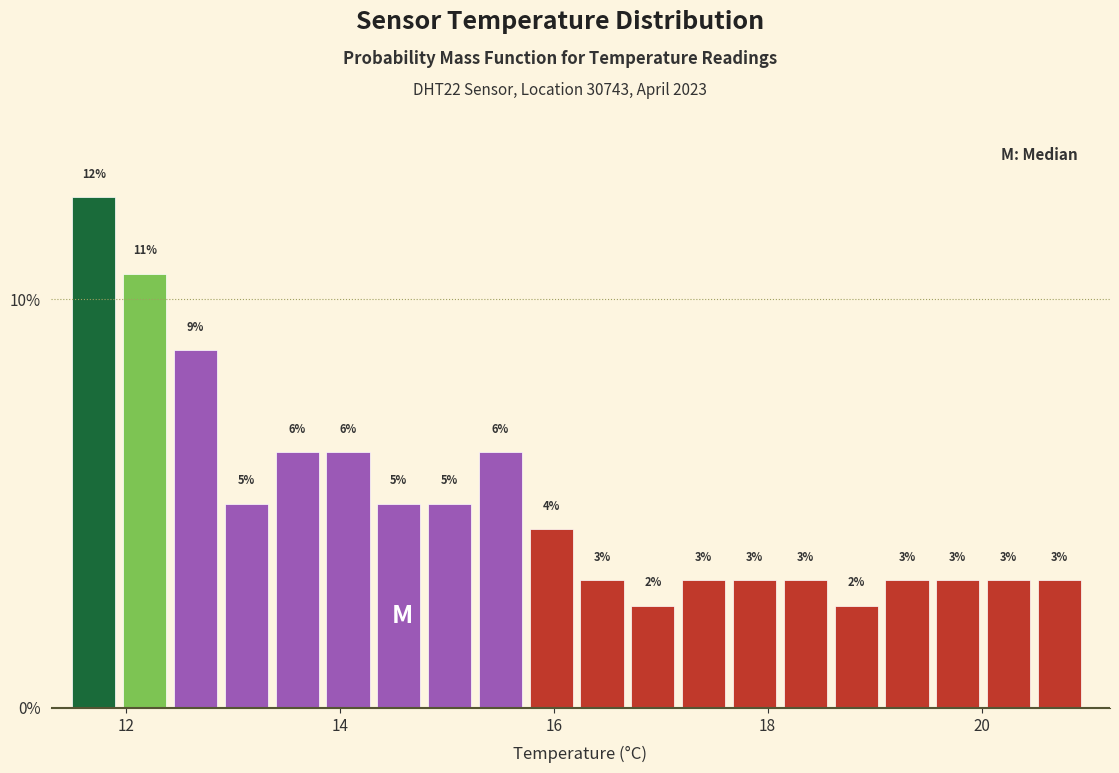

Read against the x-axis, roughly where is the centre of the tallest bar?

11.8